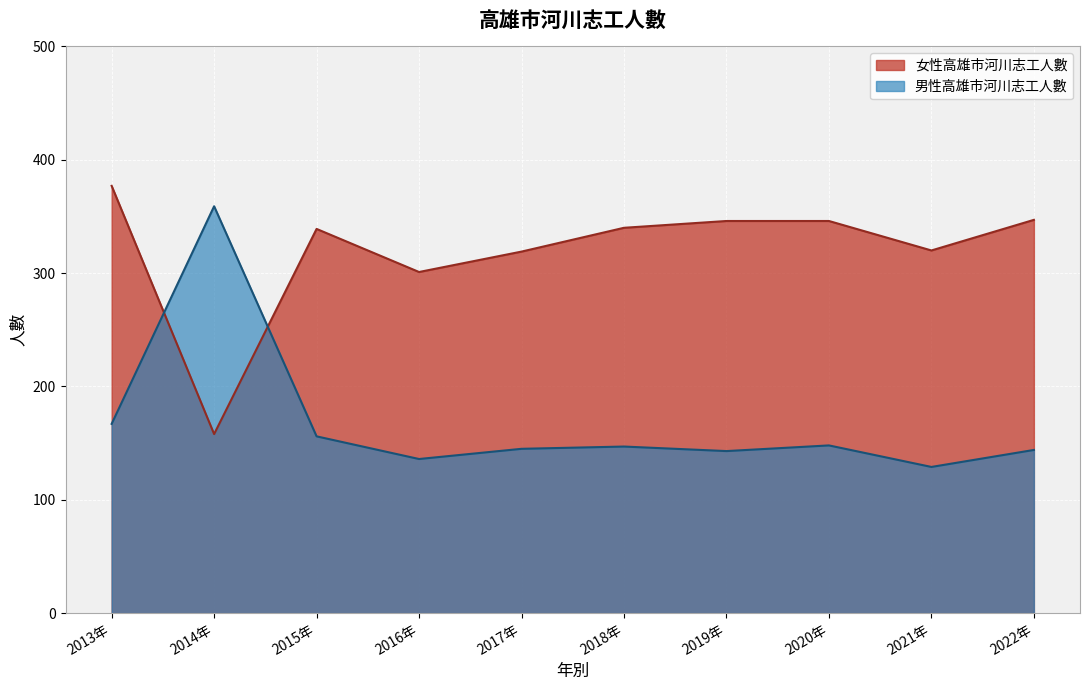

What is the total value across all series at 2020年?

494